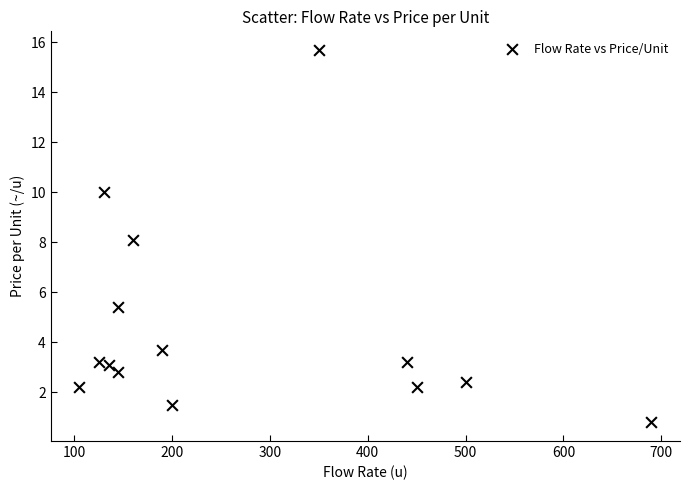

What is the range of Y values (max minus min)?

14.9